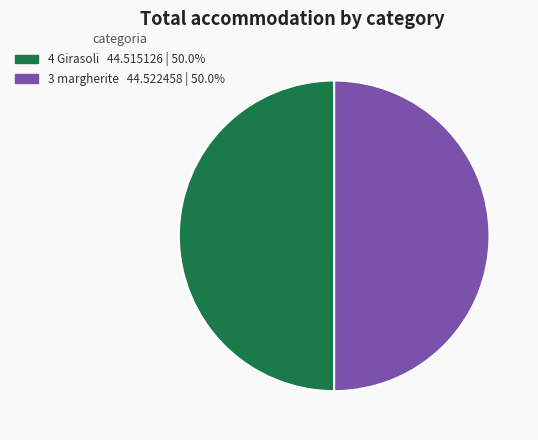

The 3 margherite slice represents 62% of the pie. True or false?

False